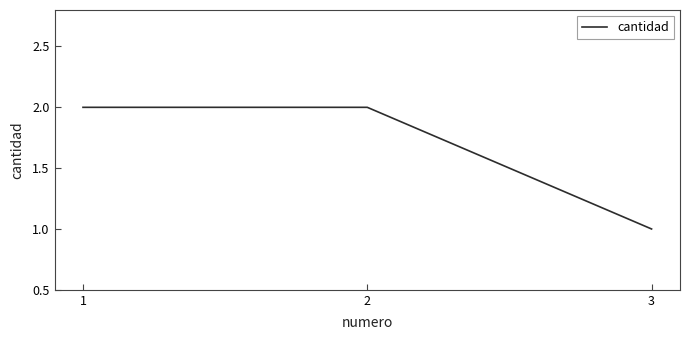

At which category does the chart reach its minimum across all series?

3